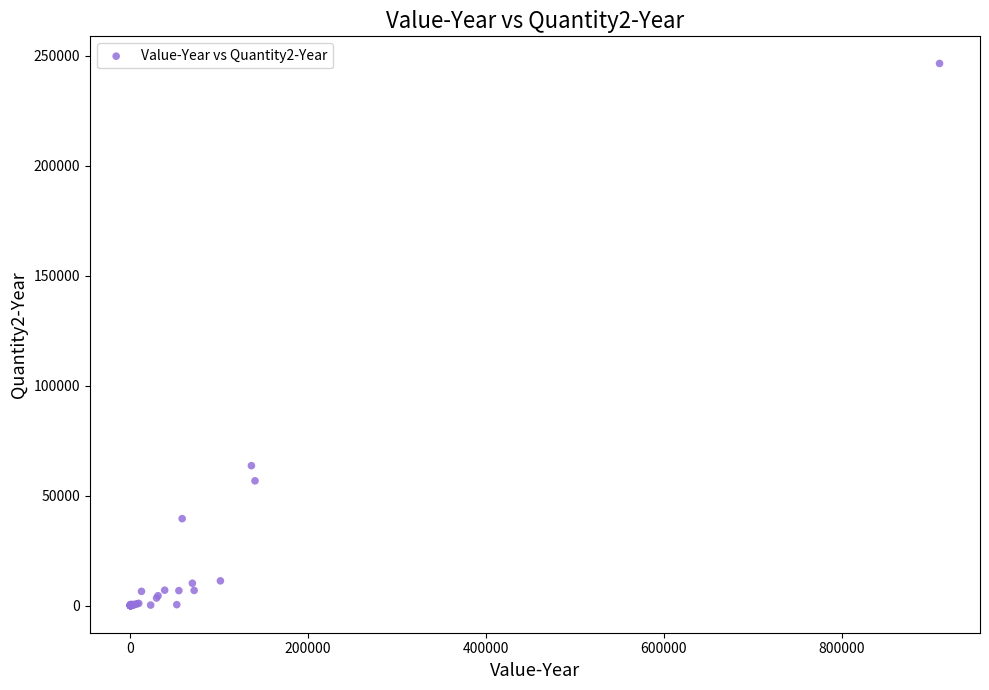

What Y value in the scatter plot is closest to 123295?

63654